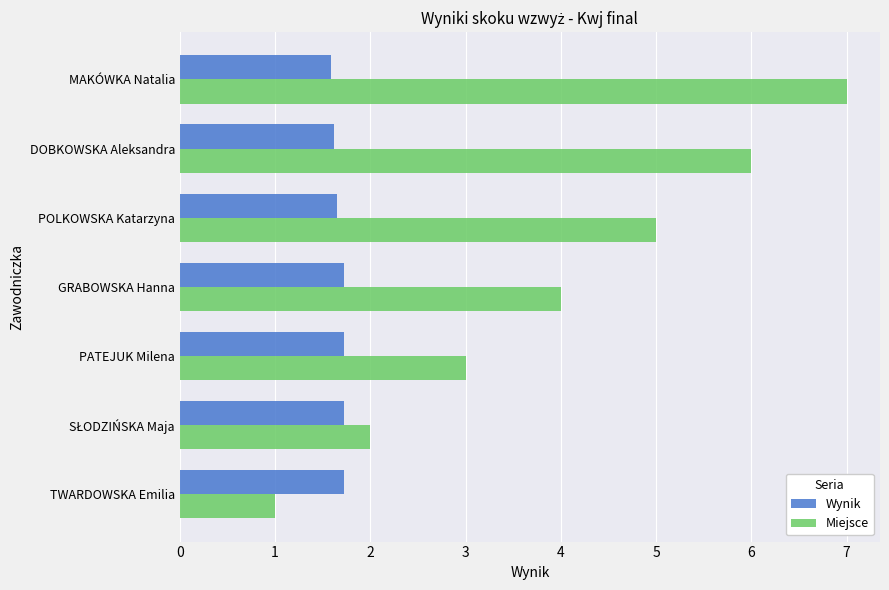

Between POLKOWSKA Katarzyna and MAKÓWKA Natalia, which series saw the biggest shift?

Miejsce